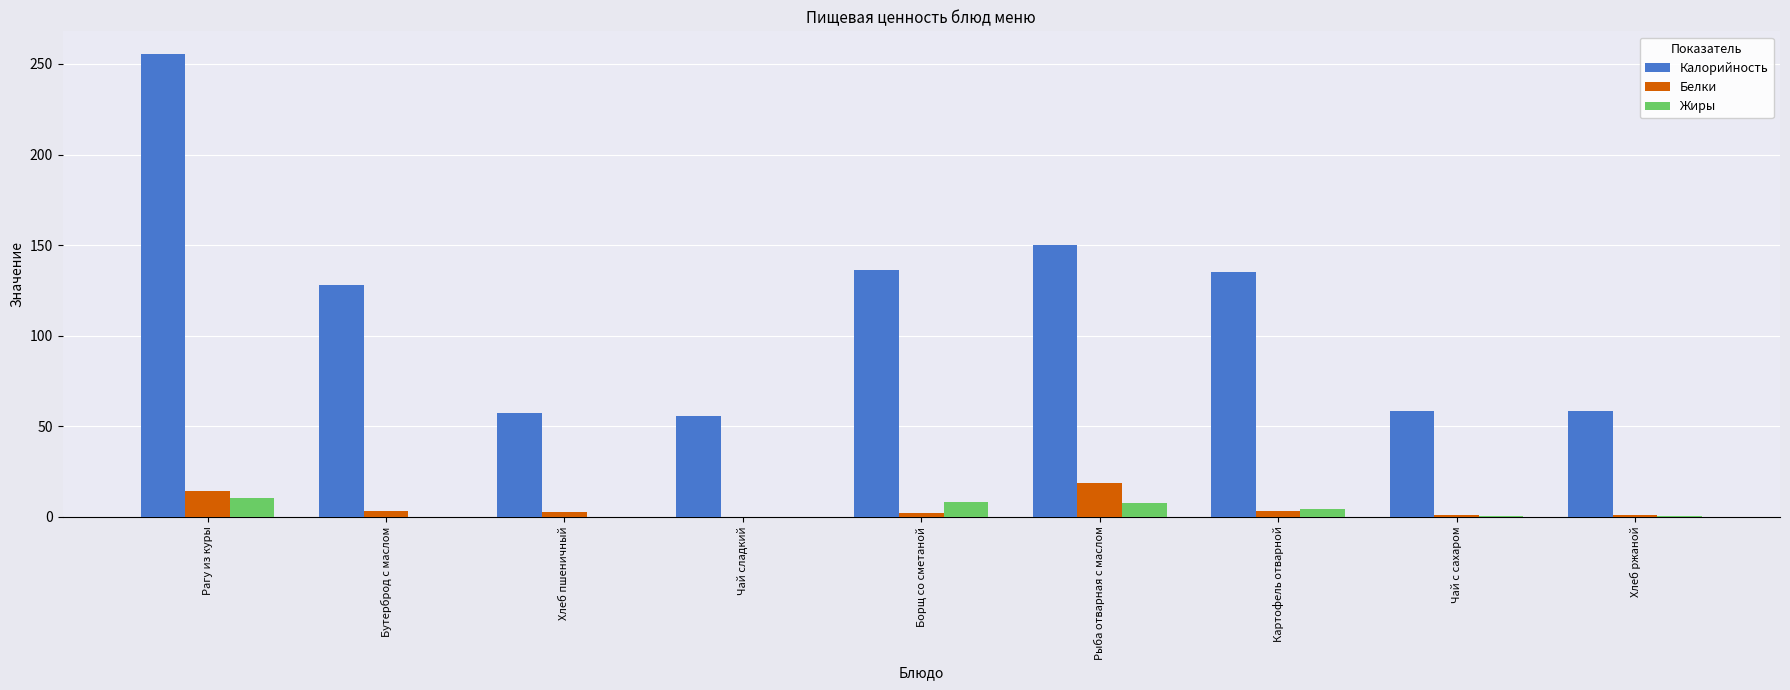

Between Чай сладкий and Рыба отварная с маслом, which series saw the biggest shift?

Калорийность